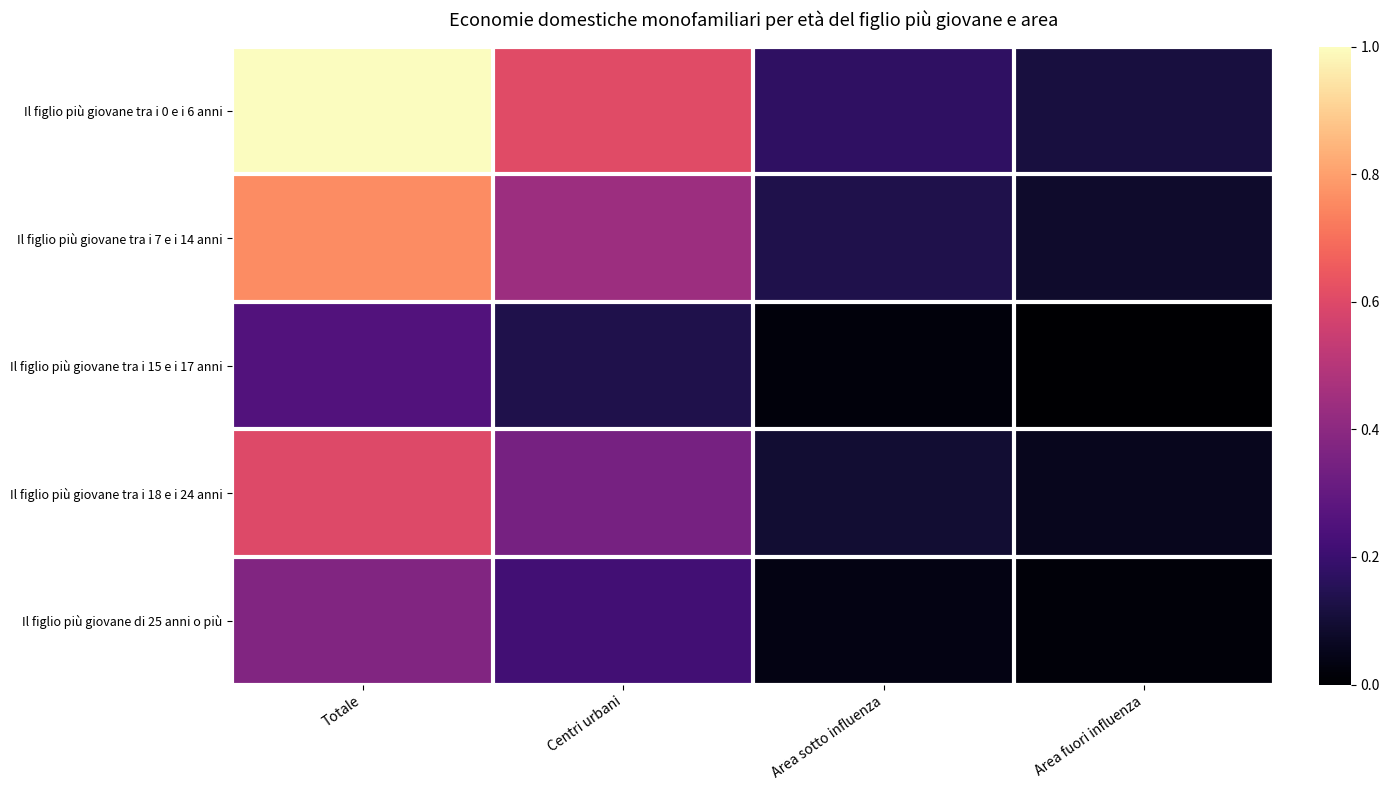

Count the number of categories in the chart.

4